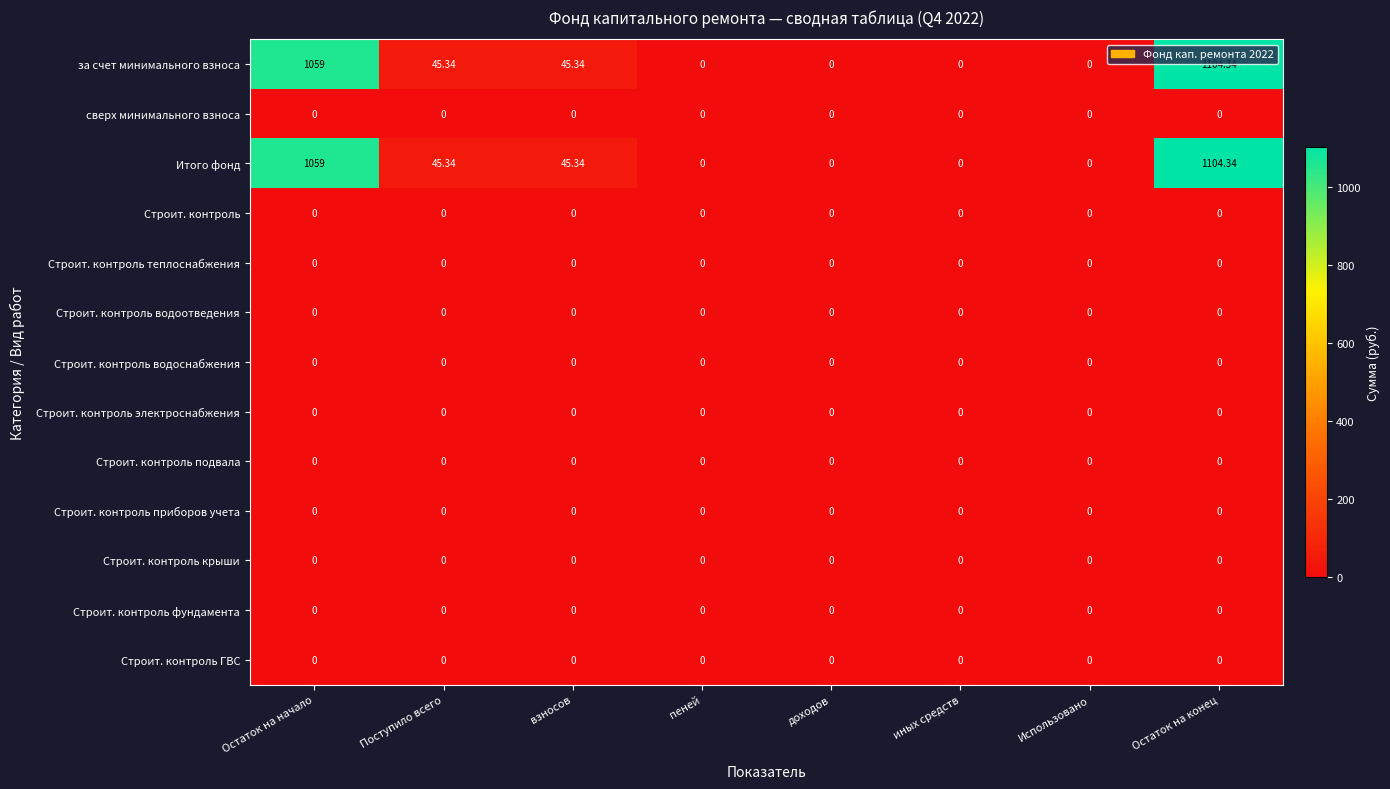

How many data points does each series have?

8